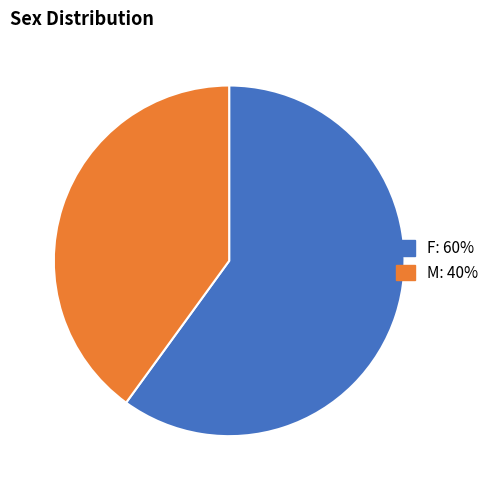

How many slices are in this pie chart?

2